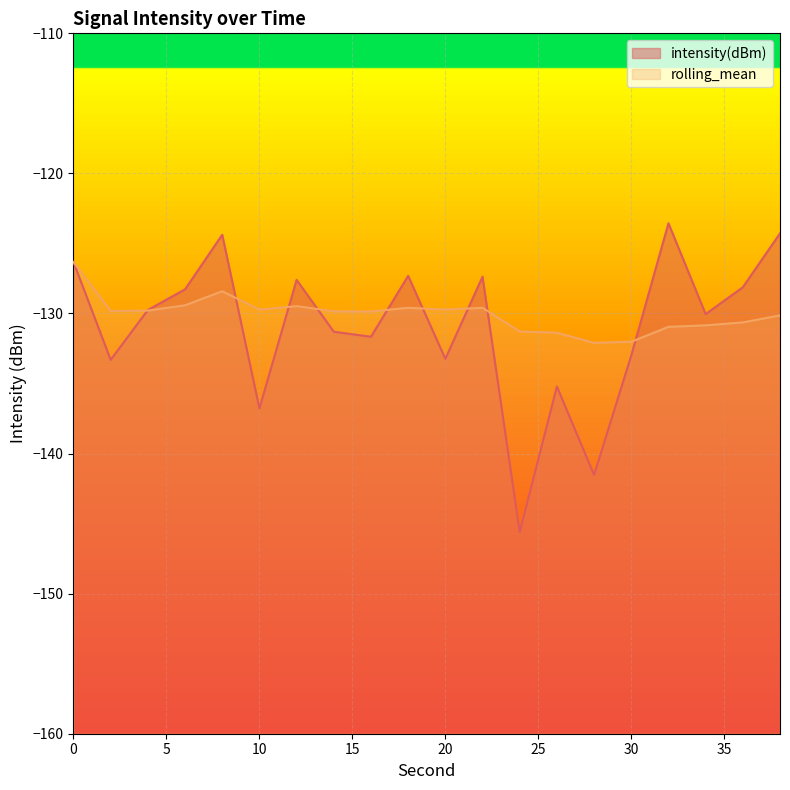

What is the minimum value for intensity(dBm)?

-145.6